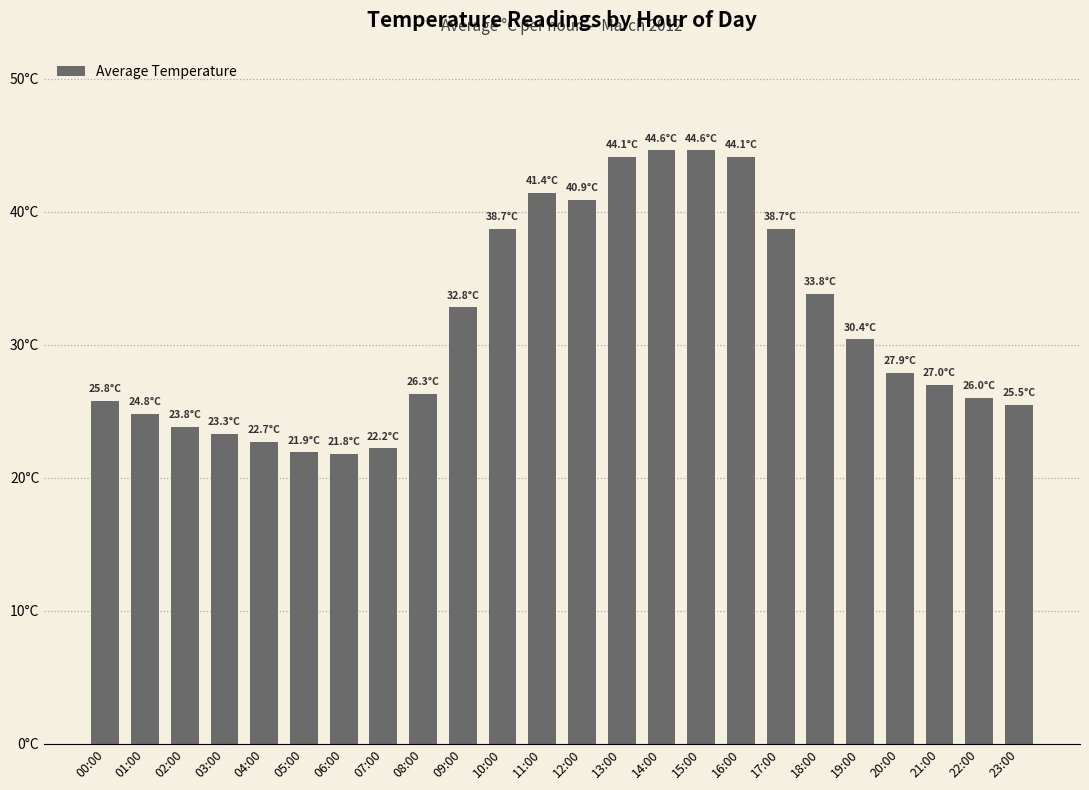

The value at 21:00 is 44.0. True or false?

False